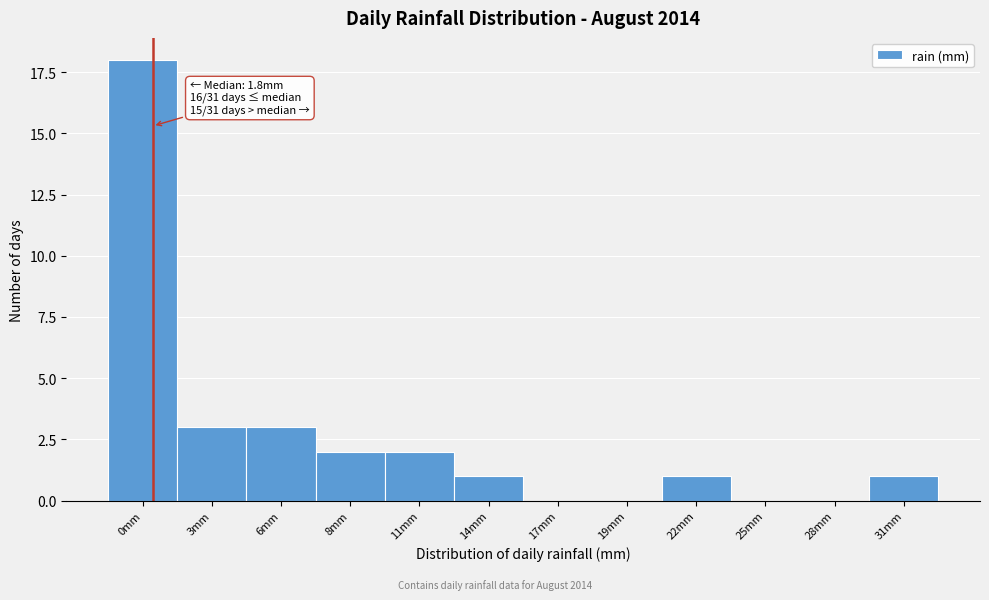

Reading left to right, list all the values displayed in this chart.

0mm=18	3mm=3	6mm=3	8mm=2	11mm=2	14mm=1	17mm=0	19mm=0	22mm=1	25mm=0	28mm=0	31mm=1